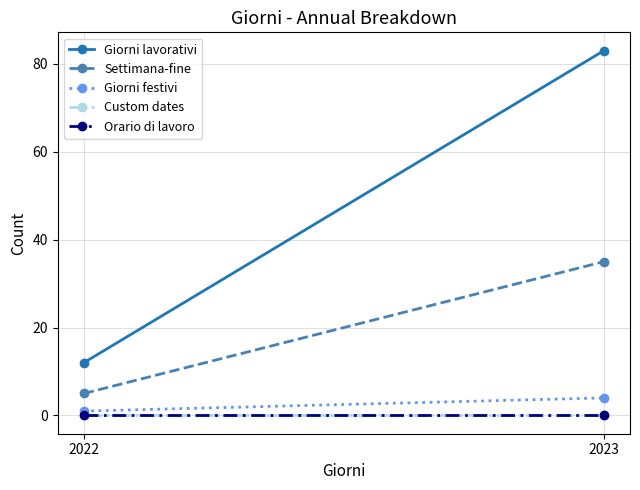

Reading left to right, list all the values displayed in this chart.

Giorni lavorativi: 12	83
Settimana-fine: 5	35
Giorni festivi: 1	4
Custom dates: 0	0
Orario di lavoro: 0	0